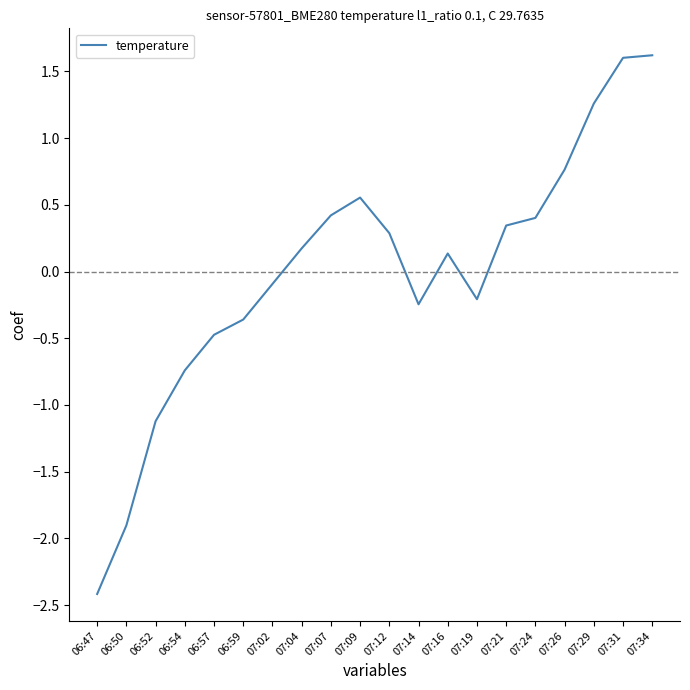

What is the difference between the values at 06:47 and 07:14?

2.2